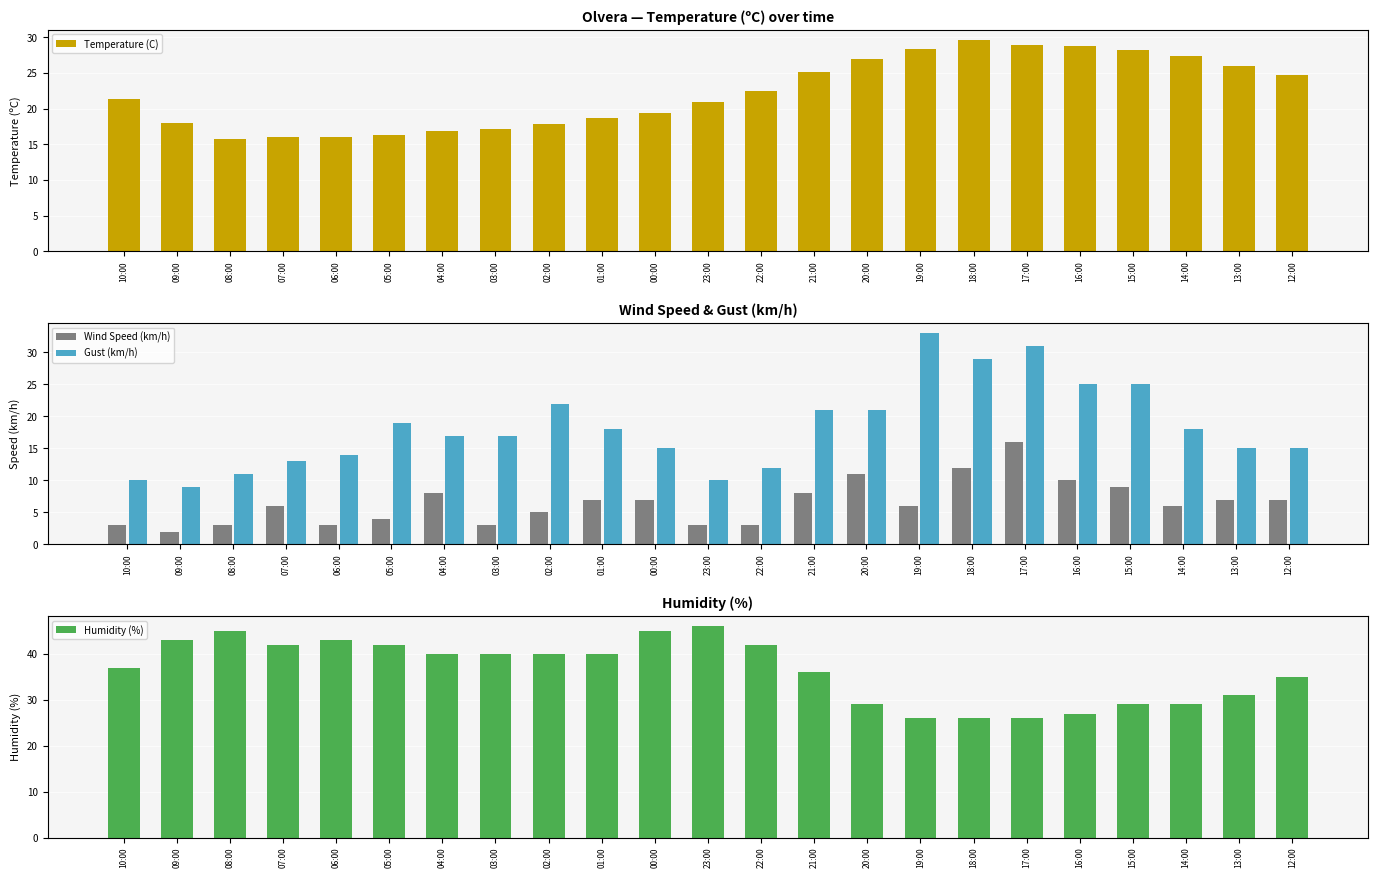

At which label does Wind Speed (km/h) reach its peak?

17:00